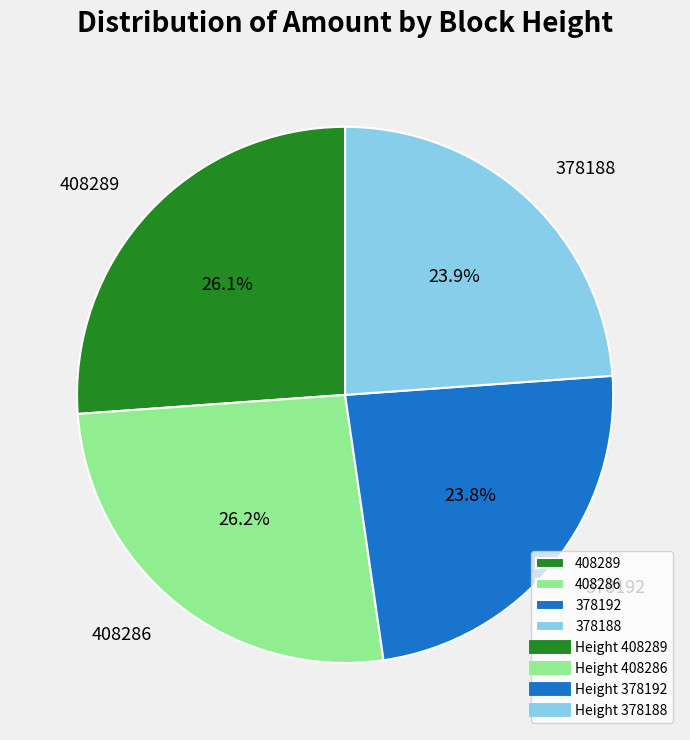

Does any single category account for the majority?

No